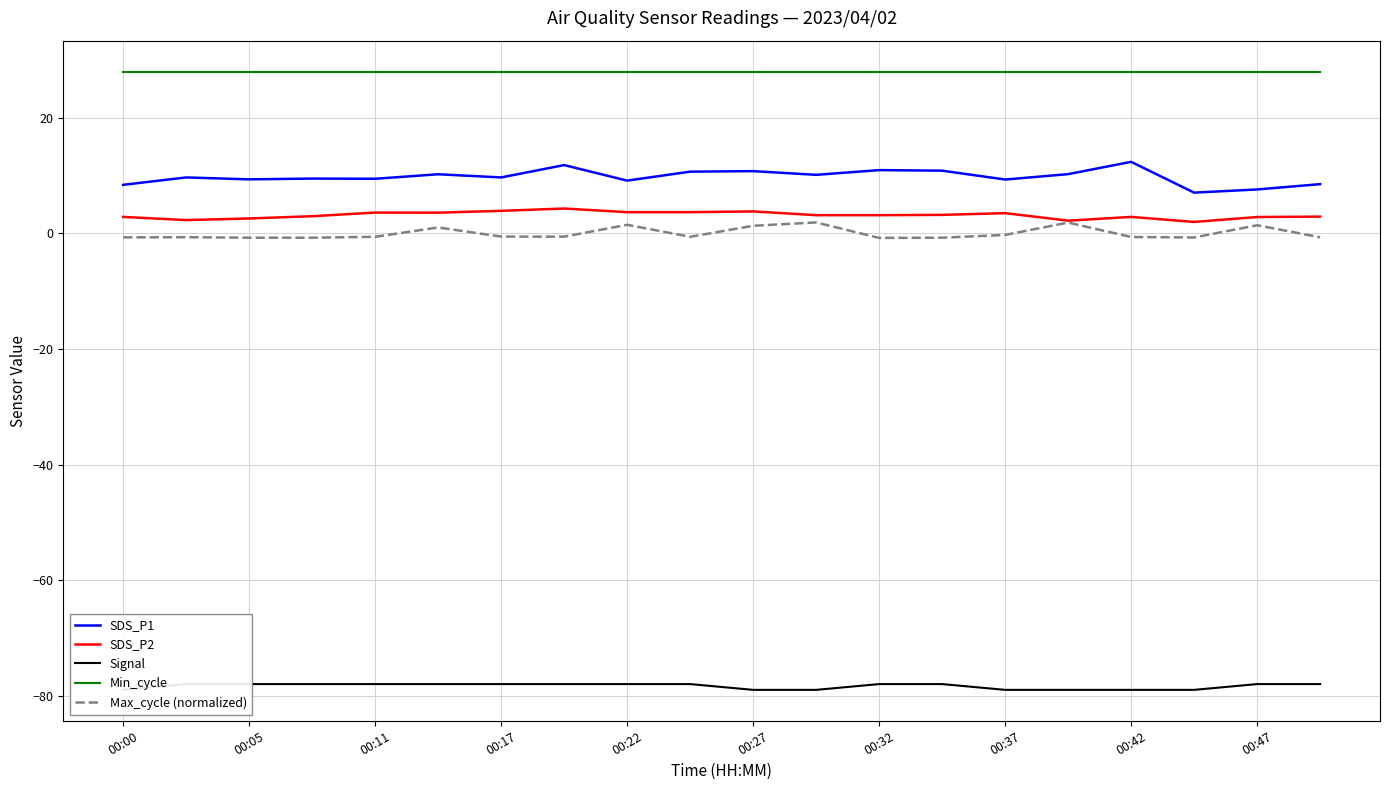

The value of SDS_P1 at 00:00 is 8.4. True or false?

True